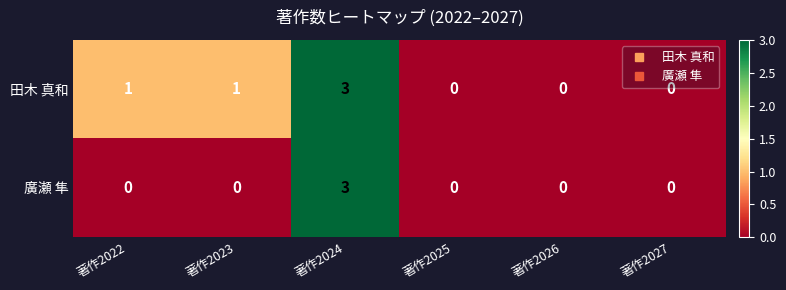

Reading right to left, transcribe all the data shown in this chart.

田木 真和: 0	0	0	3	1	1
廣瀬 隼: 0	0	0	3	0	0